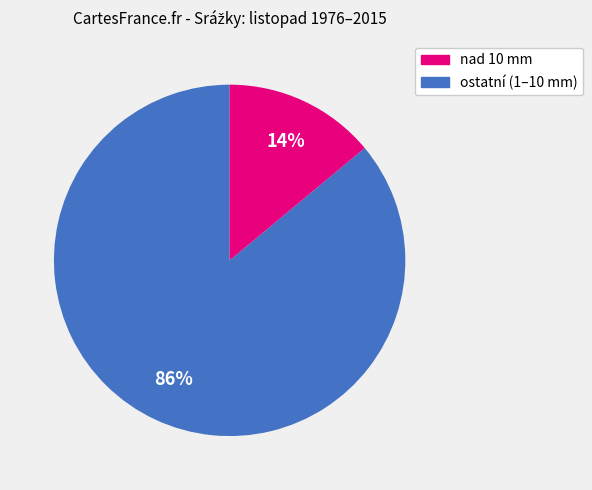

Is there a majority slice in this chart?

Yes